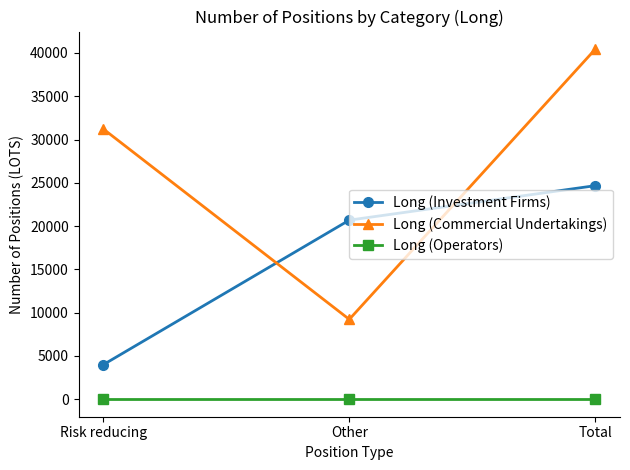

What is the greatest value displayed?

40453.2